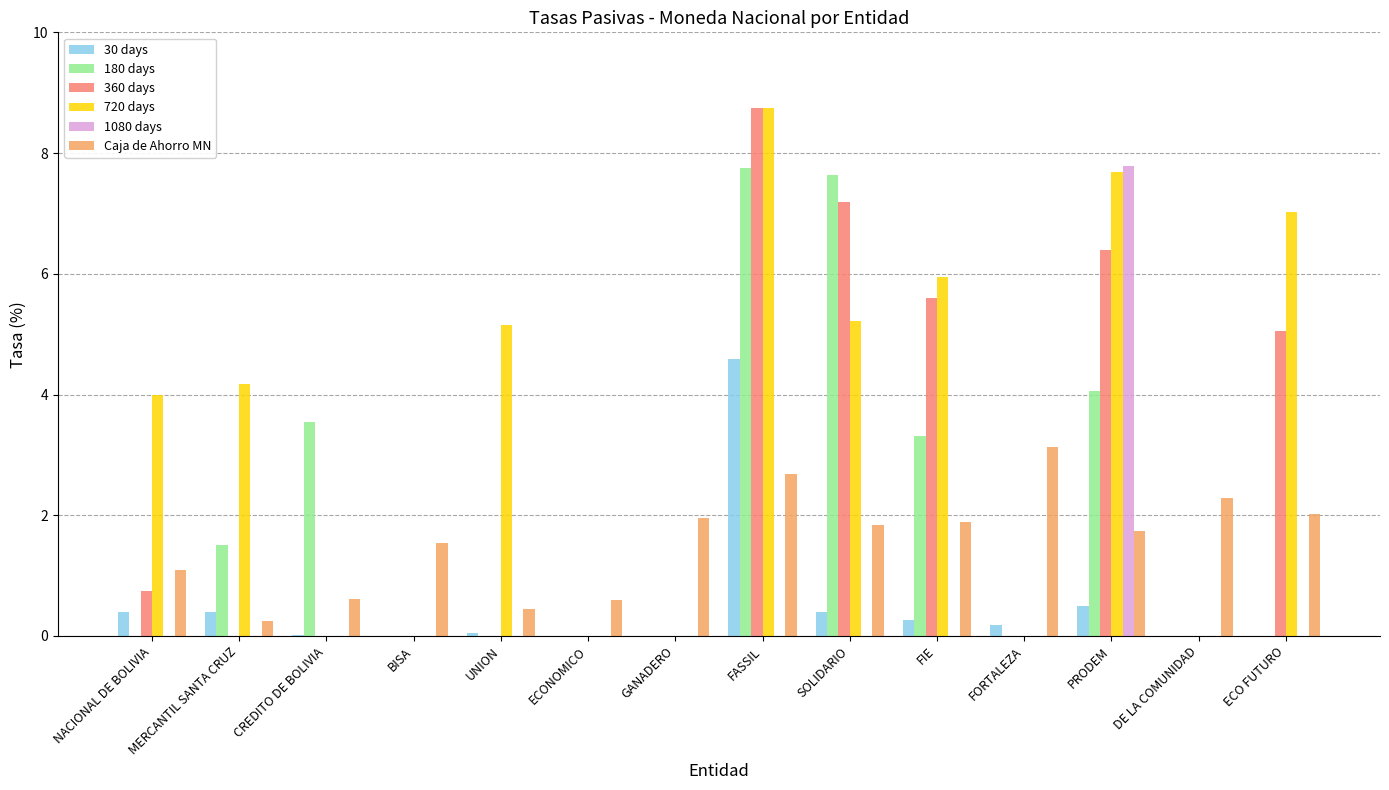

Which series has the widest spread of values?

360 days